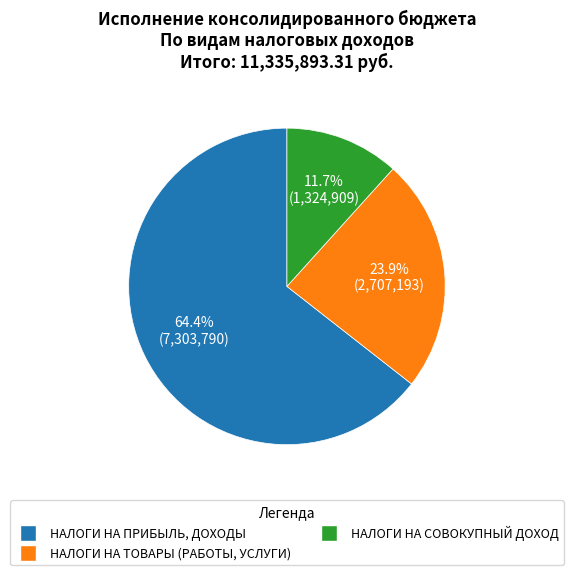

Which slice is the largest?

НАЛОГИ НА ПРИБЫЛЬ, ДОХОДЫ